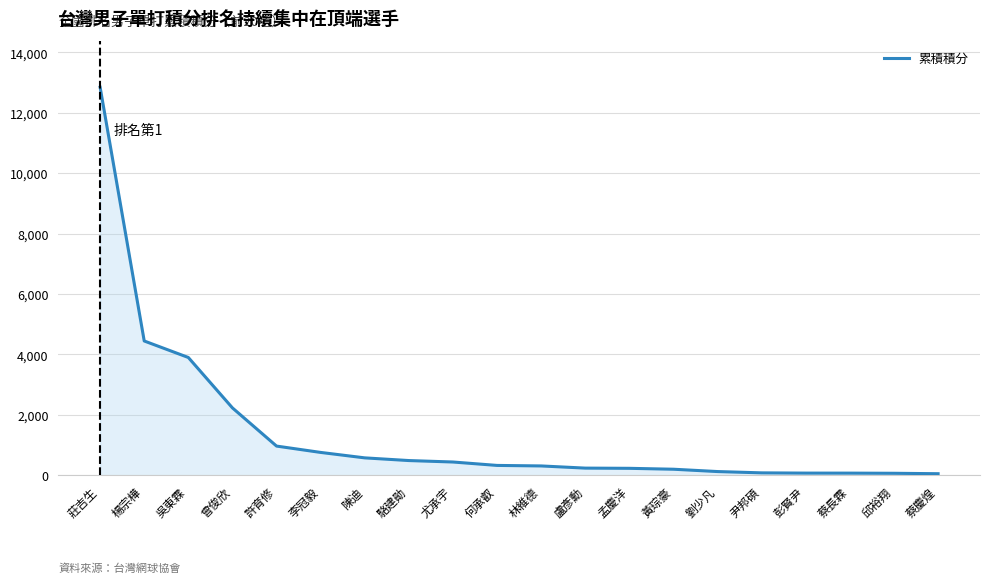

At which category does the chart reach its peak across all series?

莊吉生